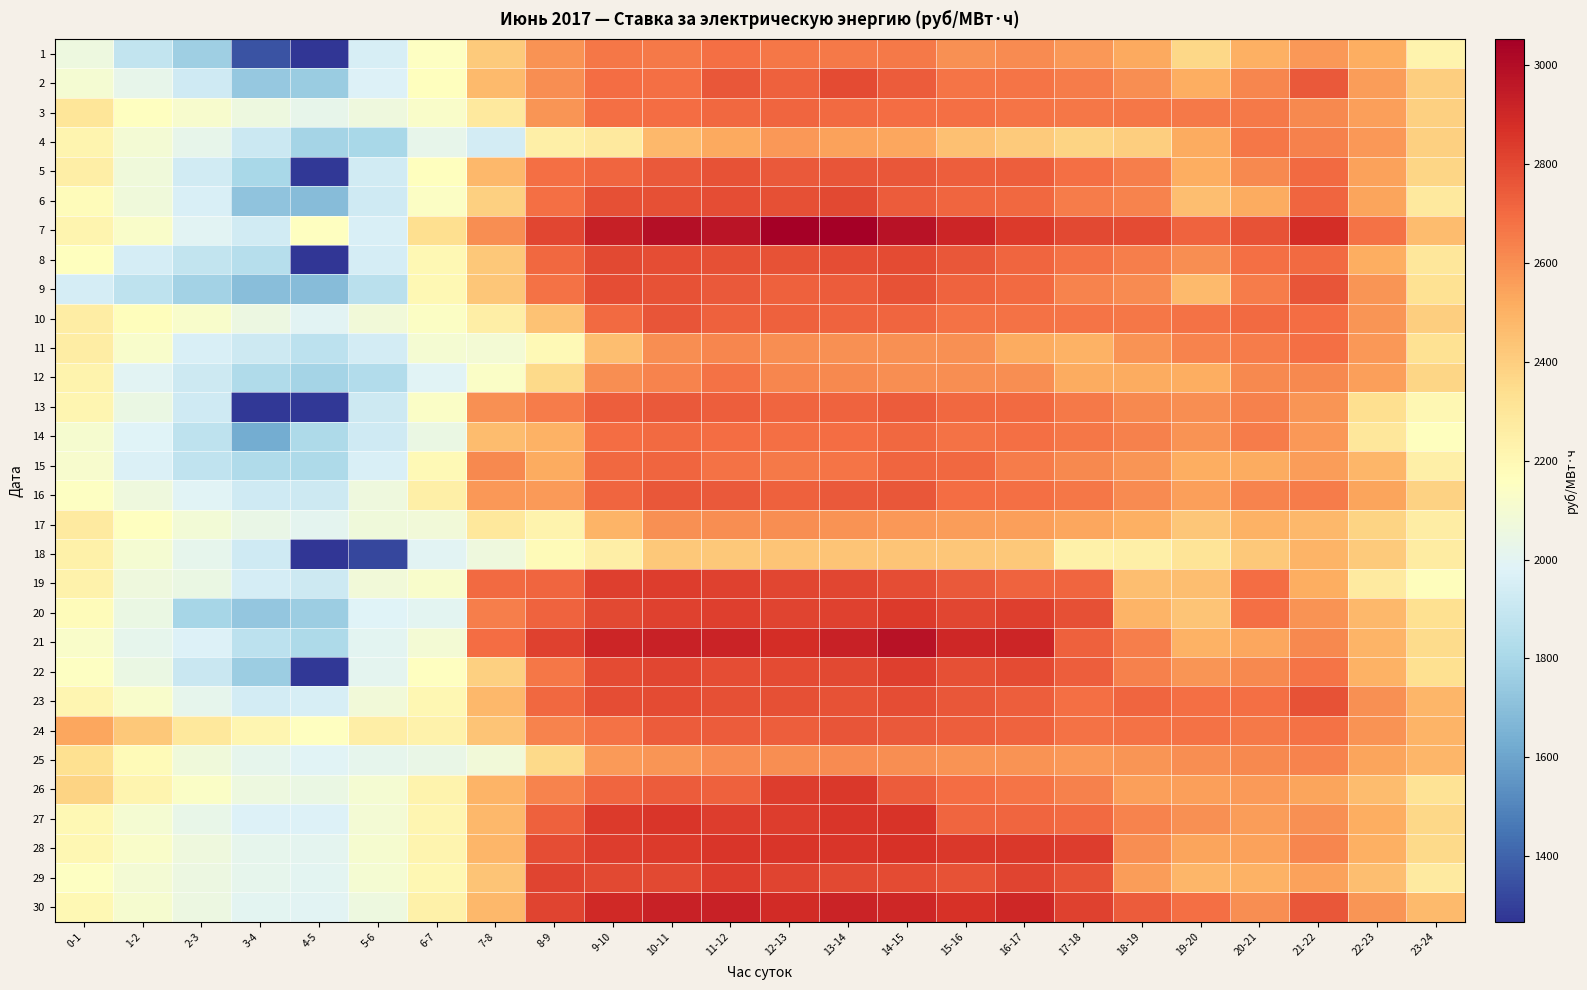

At how many categories does at least one series exceed 1337?

24